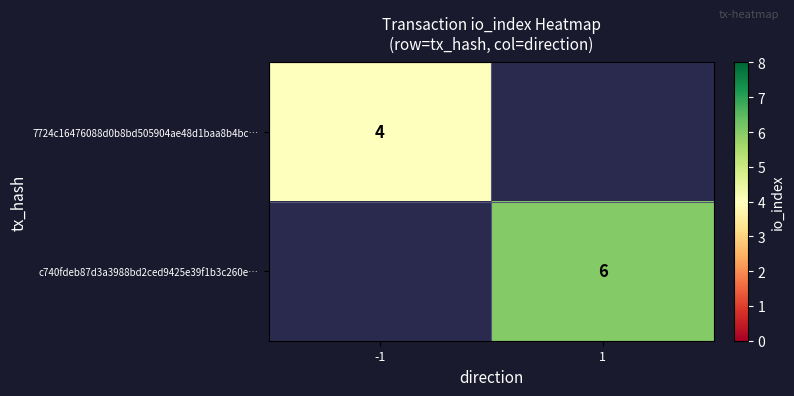

The 7724c16476088d0b8bd505904ae48d1baa8b4bc… series shows 6 at -1. True or false?

False